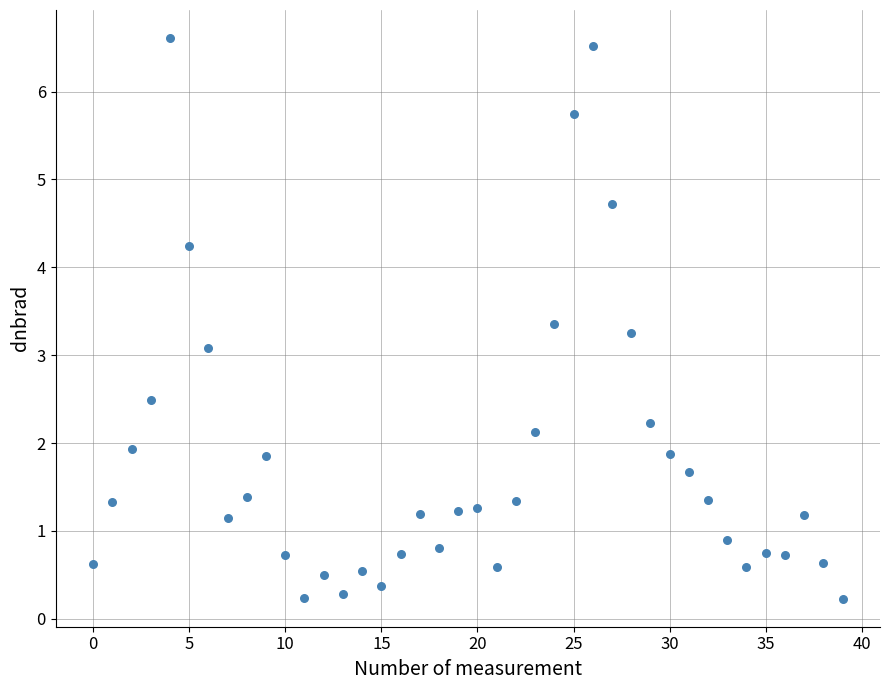

What is the range of Y values (max minus min)?

6.4